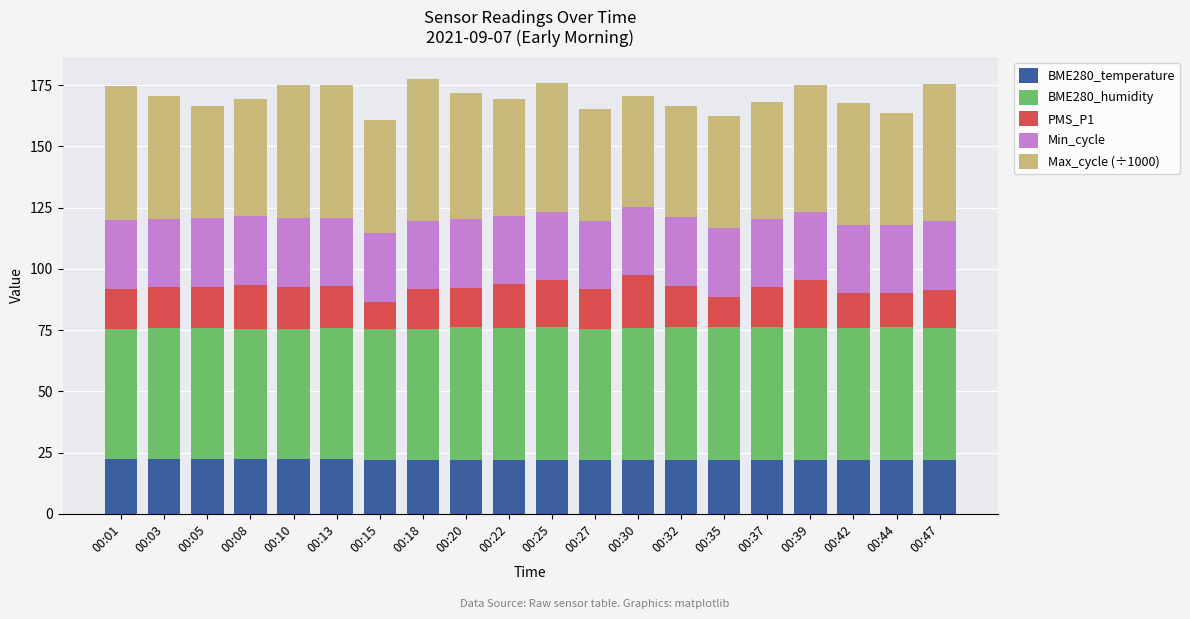

What is the maximum value for BME280_temperature?

22.3